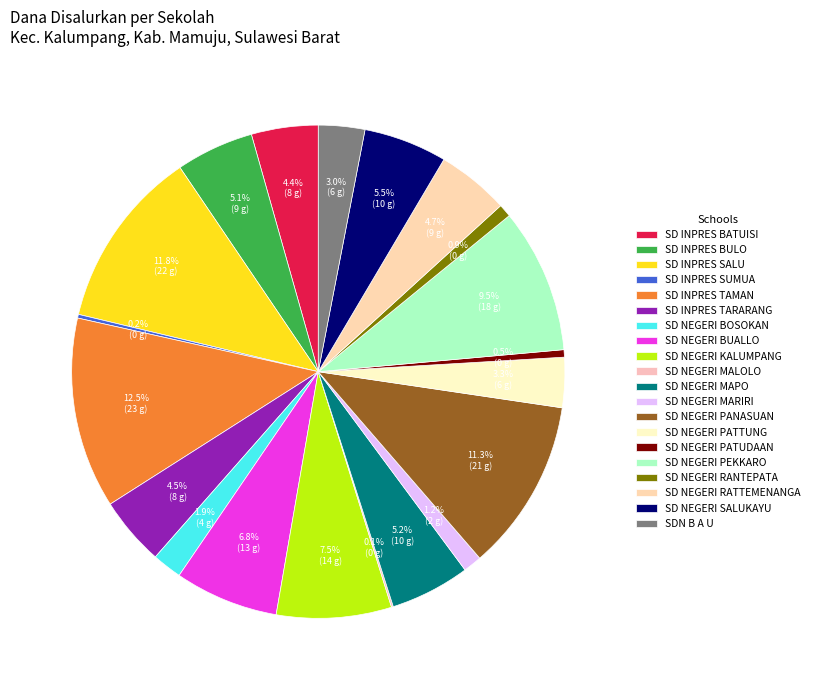

Rank the categories by value from lowest to highest.

SD NEGERI MALOLO, SD INPRES SUMUA, SD NEGERI PATUDAAN, SD NEGERI RANTEPATA, SD NEGERI MARIRI, SD NEGERI BOSOKAN, SDN B A U, SD NEGERI PATTUNG, SD INPRES BATUISI, SD INPRES TARARANG, SD NEGERI RATTEMENANGA, SD INPRES BULO, SD NEGERI MAPO, SD NEGERI SALUKAYU, SD NEGERI BUALLO, SD NEGERI KALUMPANG, SD NEGERI PEKKARO, SD NEGERI PANASUAN, SD INPRES SALU, SD INPRES TAMAN